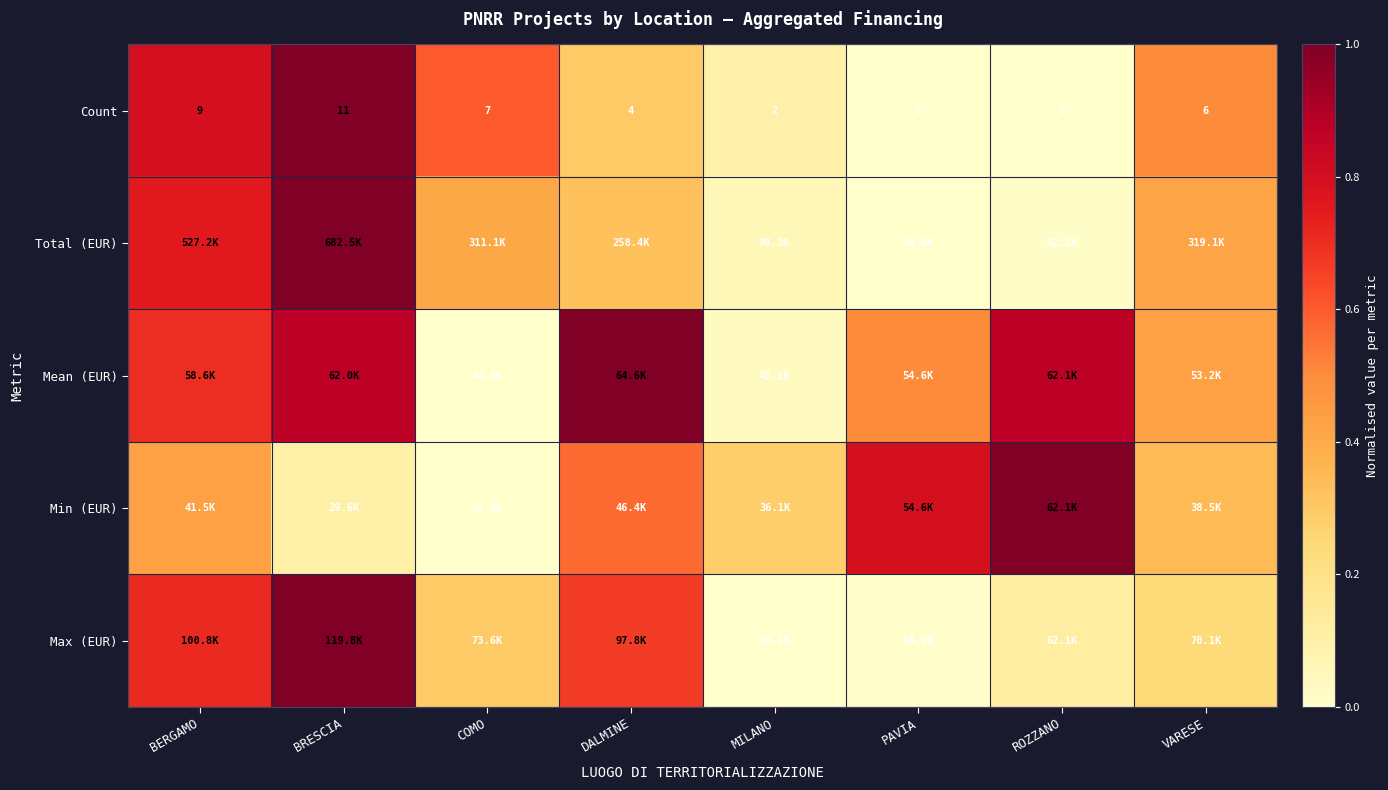

Read the Total (EUR) value at BERGAMO.

0.8